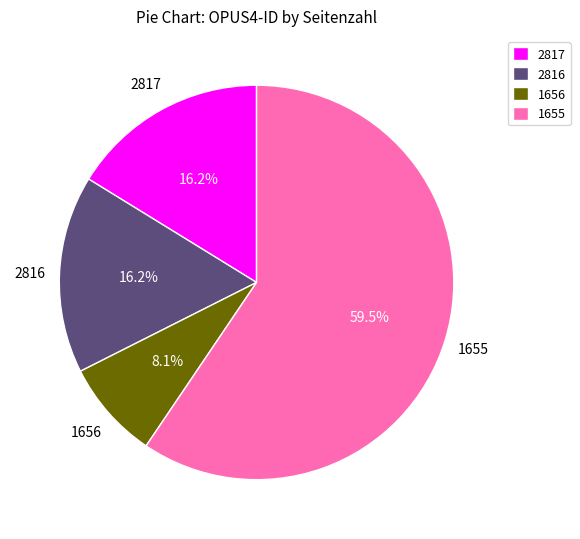

Count the number of slices in the pie.

4